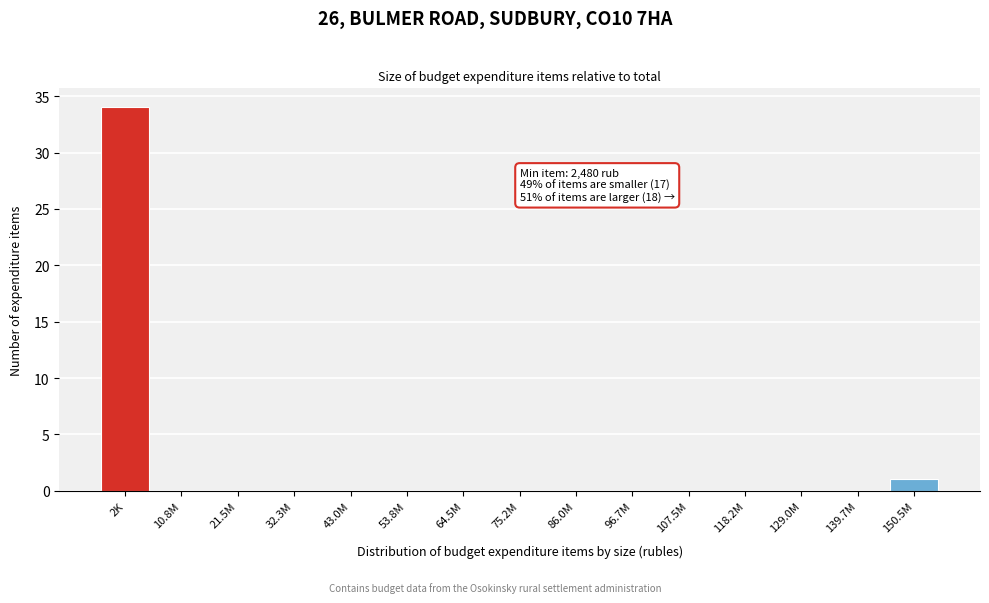

Reading left to right, what are all the values shown in this chart?

2K=34	10.8M=0	21.5M=0	32.3M=0	43.0M=0	53.8M=0	64.5M=0	75.2M=0	86.0M=0	96.7M=0	107.5M=0	118.2M=0	129.0M=0	139.7M=0	150.5M=1